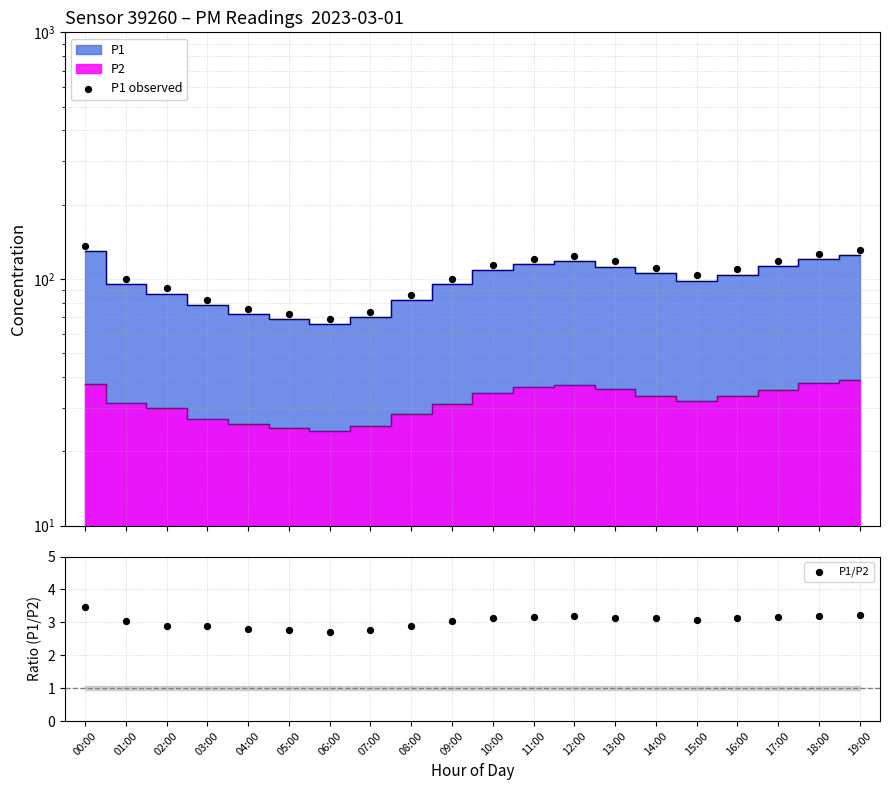

Which series reaches the minimum Y coordinate?

P1/P2